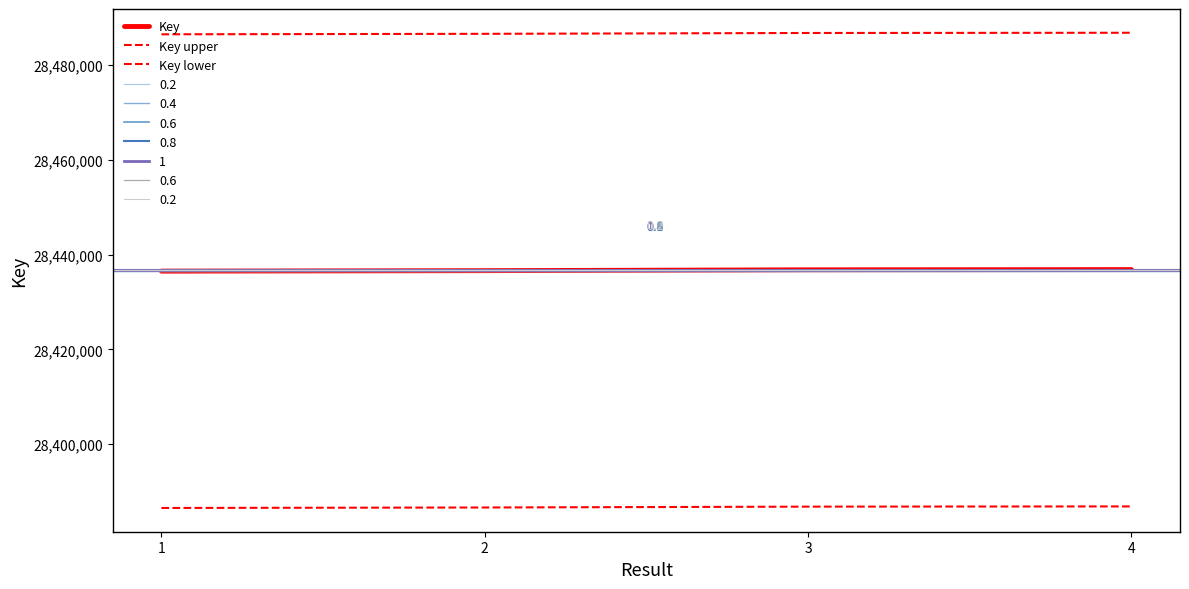

True or false: Key has a value of 8803324 at 4.

False